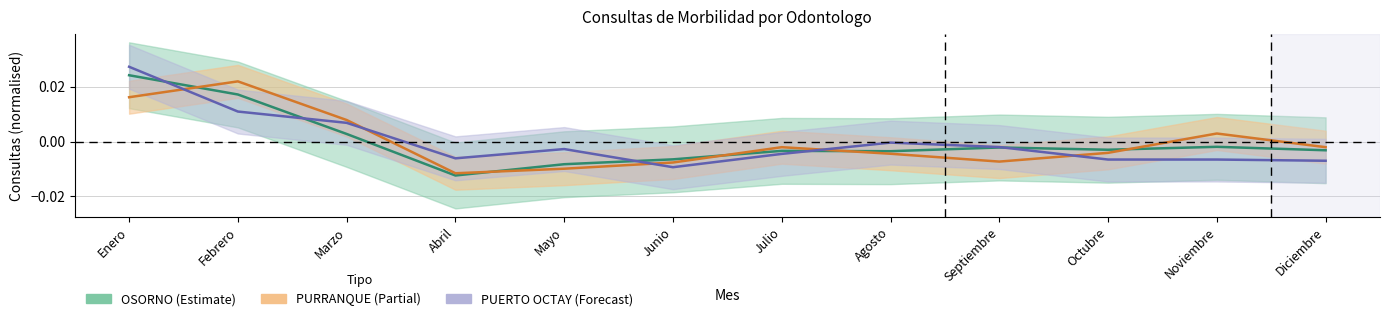

At how many categories does at least one series exceed 0?

4